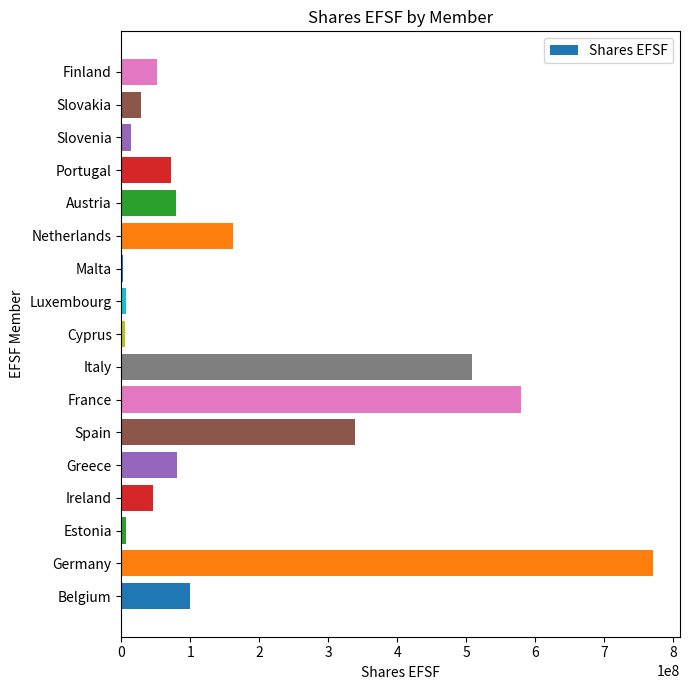

What is the change in value from Germany to Portugal?

-700376448